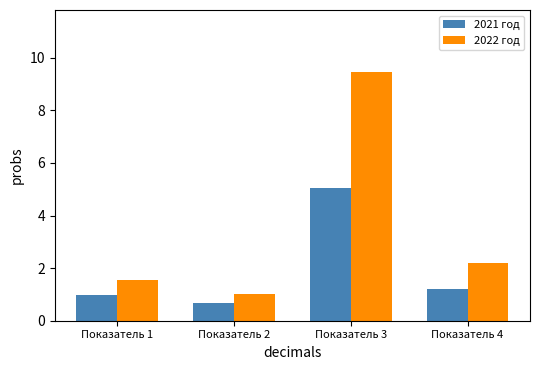

Is it true that 2022 год equals 0.8 at Показатель 4?

False